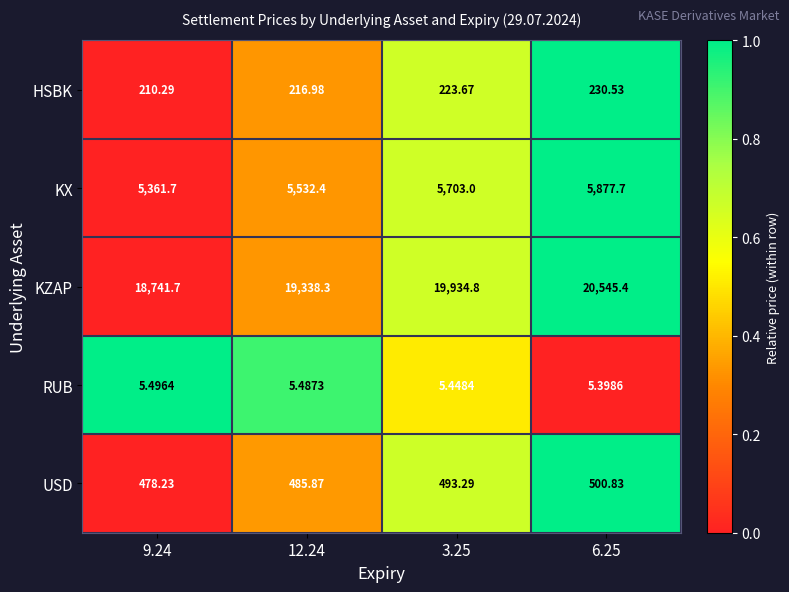

Is the value of USD at 6.25 greater than the value of RUB at 3.25?

Yes